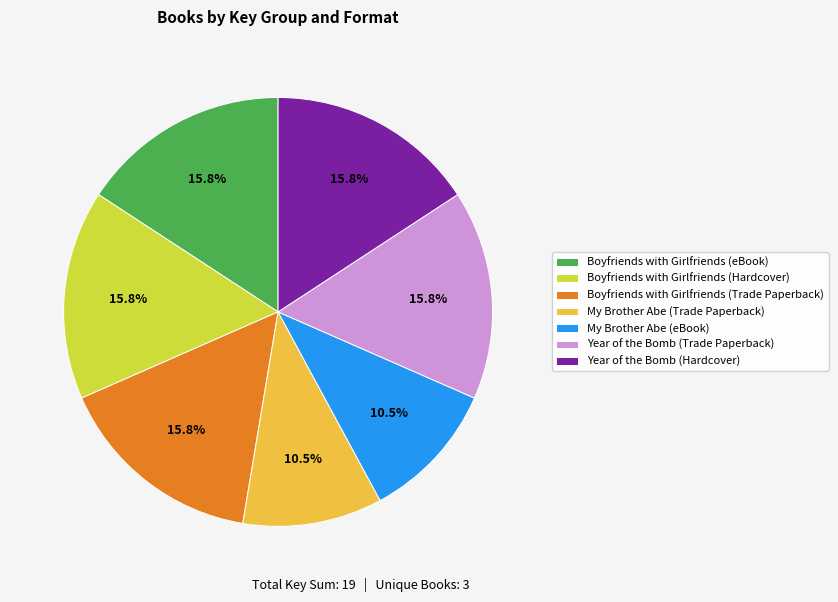

Which has a higher value, My Brother Abe (Trade Paperback) or Boyfriends with Girlfriends (Trade Paperback)?

Boyfriends with Girlfriends (Trade Paperback)